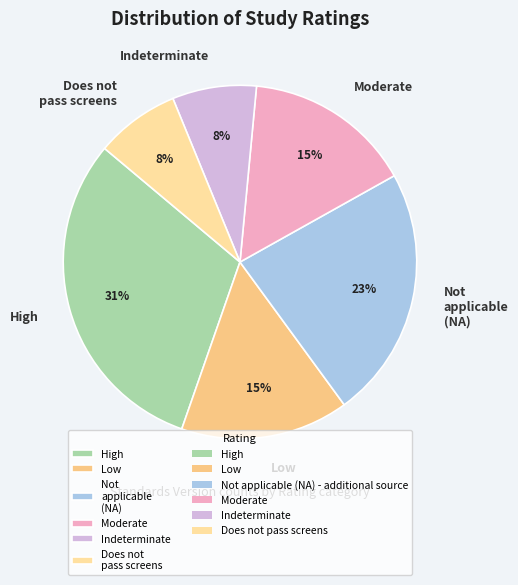

Is the sum of High and Not applicable (NA) greater than half?

Yes